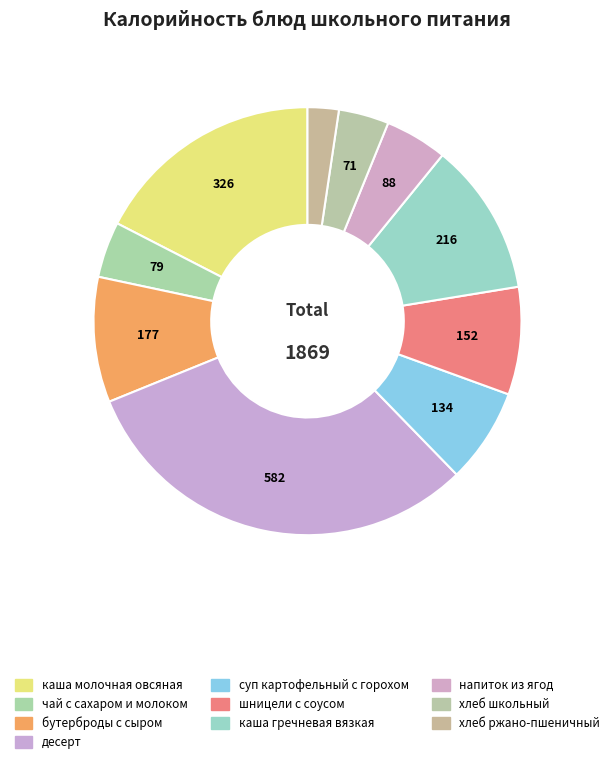

True or false: суп картофельный с горохом accounts for 7% of the total.

True